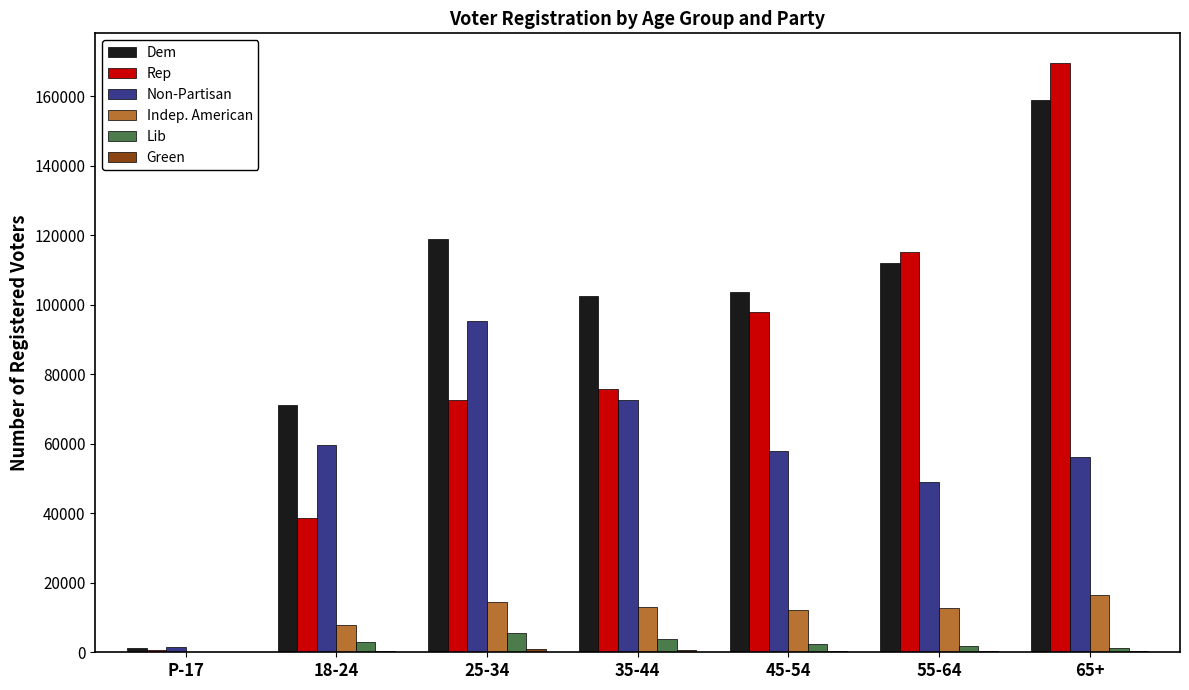

Which series has the largest total across all categories?

Dem